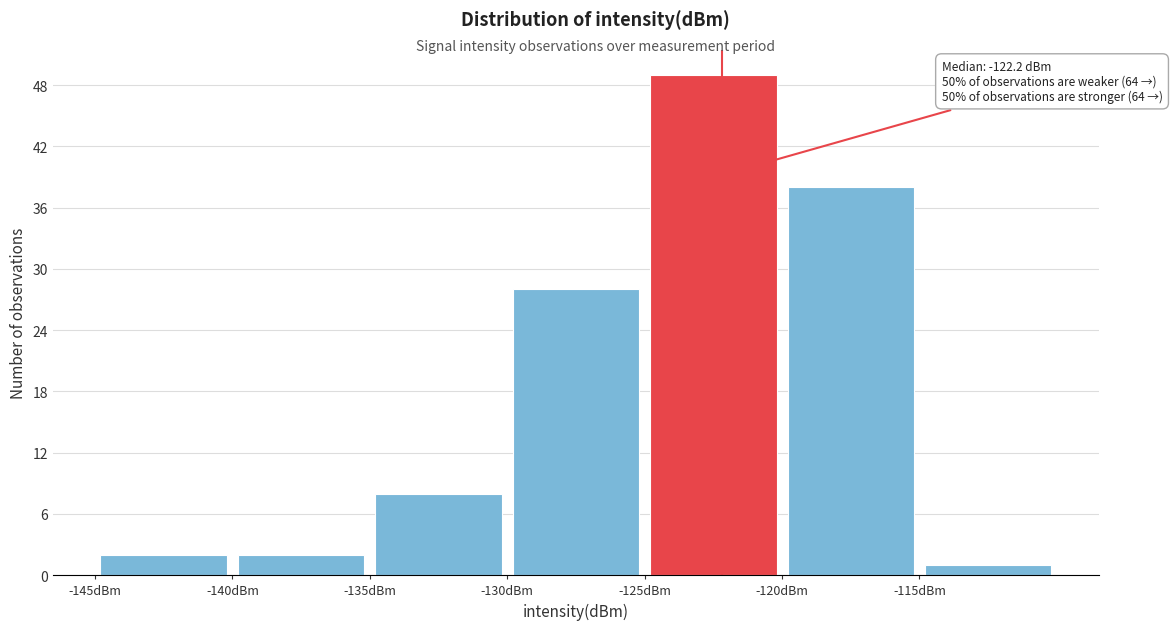

Which range on the x-axis has the tallest bar?

-125 to -120